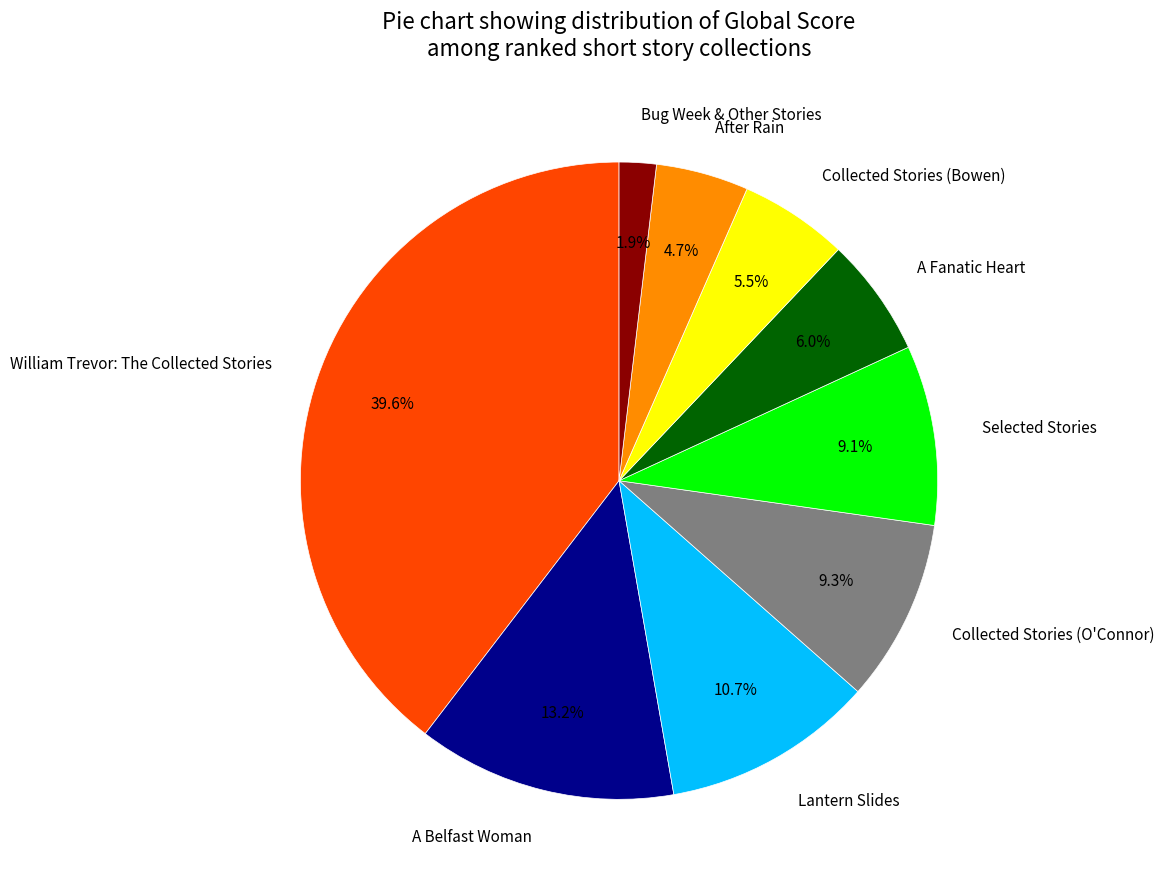

How many segments does this pie chart have?

9